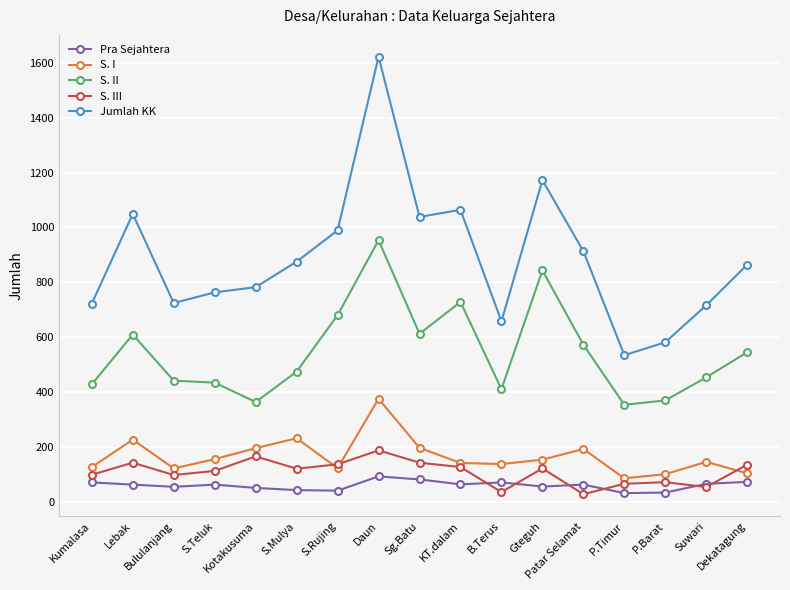

True or false: S. II and S. III intersect in this chart.

False